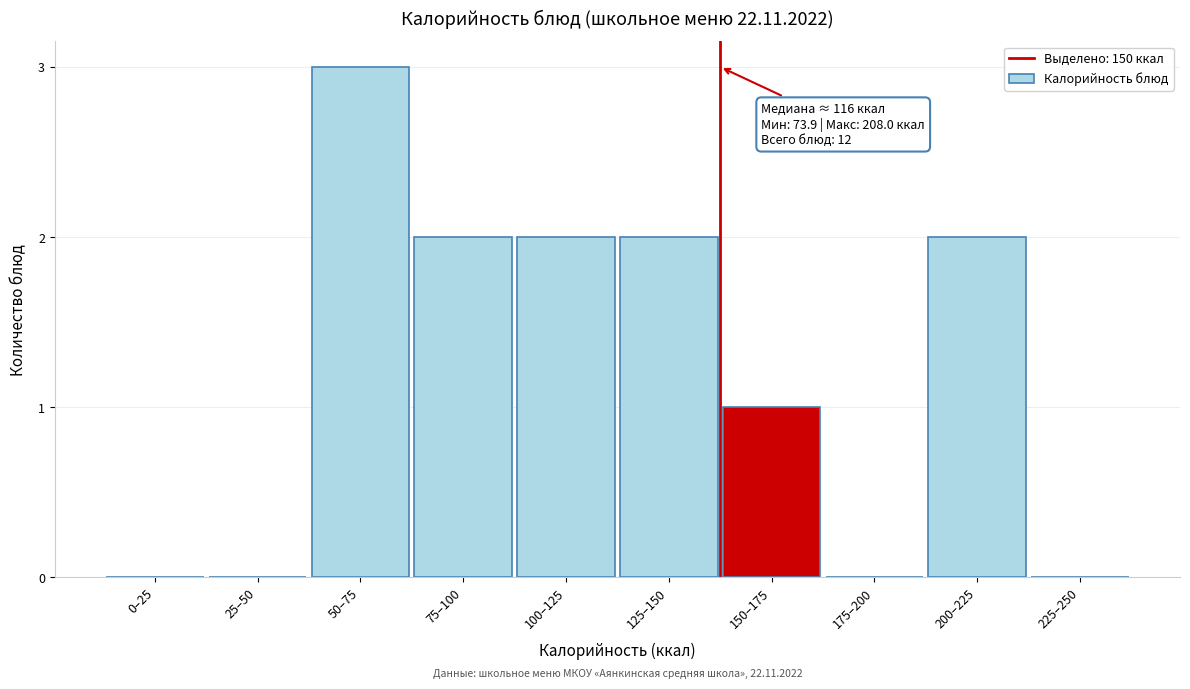

Reading left to right, list all the values displayed in this chart.

0–25=0	25–50=0	50–75=3	75–100=2	100–125=2	125–150=2	150–175=1	175–200=0	200–225=2	225–250=0